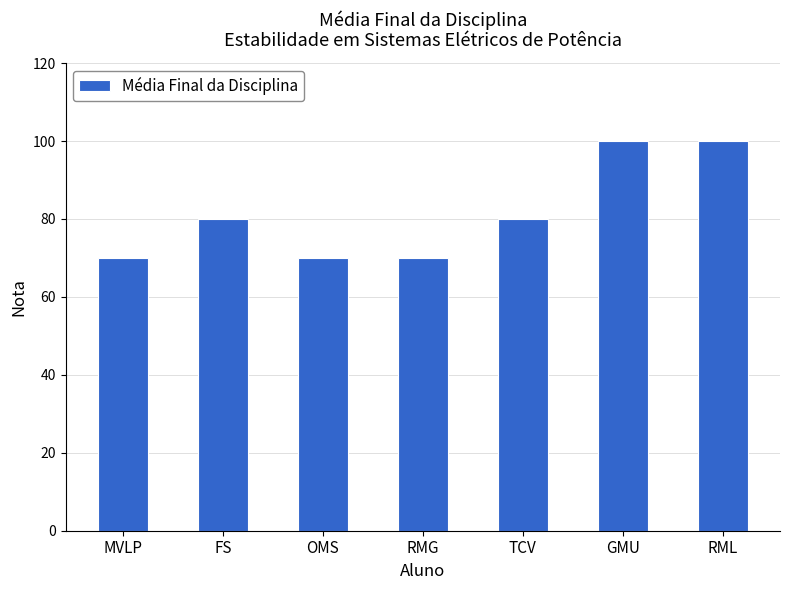

What is the label of the 4th bar from the left?

RMG